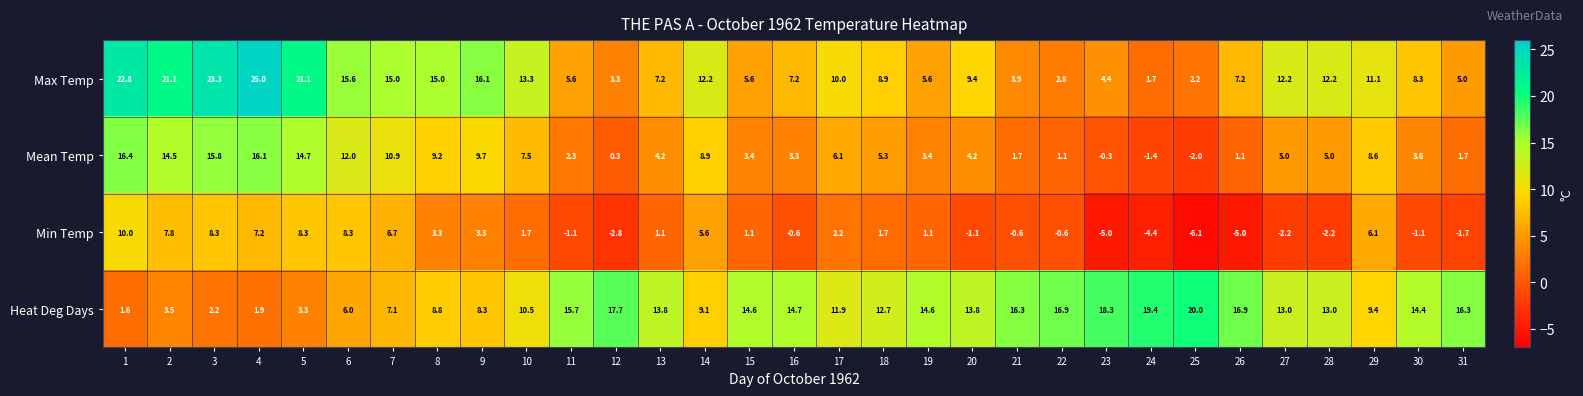

Which label corresponds to the smallest value in the chart?

25